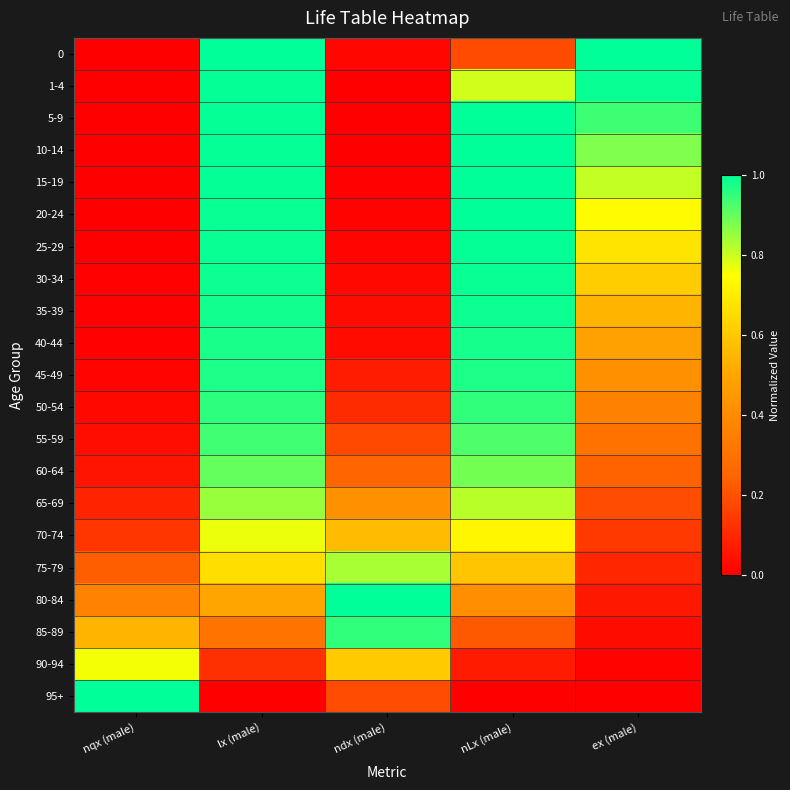

Rank the series at nqx (male) from lowest to highest value.

10-14, 5-9, 1-4, 15-19, 20-24, 25-29, 0, 30-34, 35-39, 40-44, 45-49, 50-54, 55-59, 60-64, 65-69, 70-74, 75-79, 80-84, 85-89, 90-94, 95+